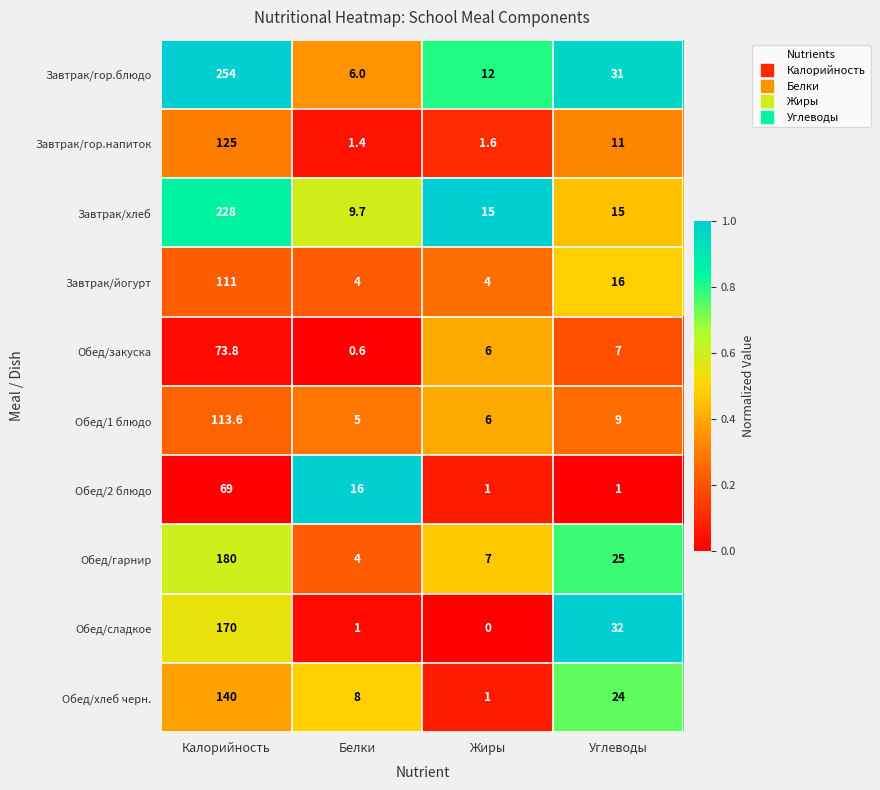

Rank the series at Углеводы from lowest to highest value.

Обед/2 блюдо, Обед/закуска, Обед/1 блюдо, Завтрак/гор.напиток, Завтрак/хлеб, Завтрак/йогурт, Обед/хлеб черн., Обед/гарнир, Завтрак/гор.блюдо, Обед/сладкое